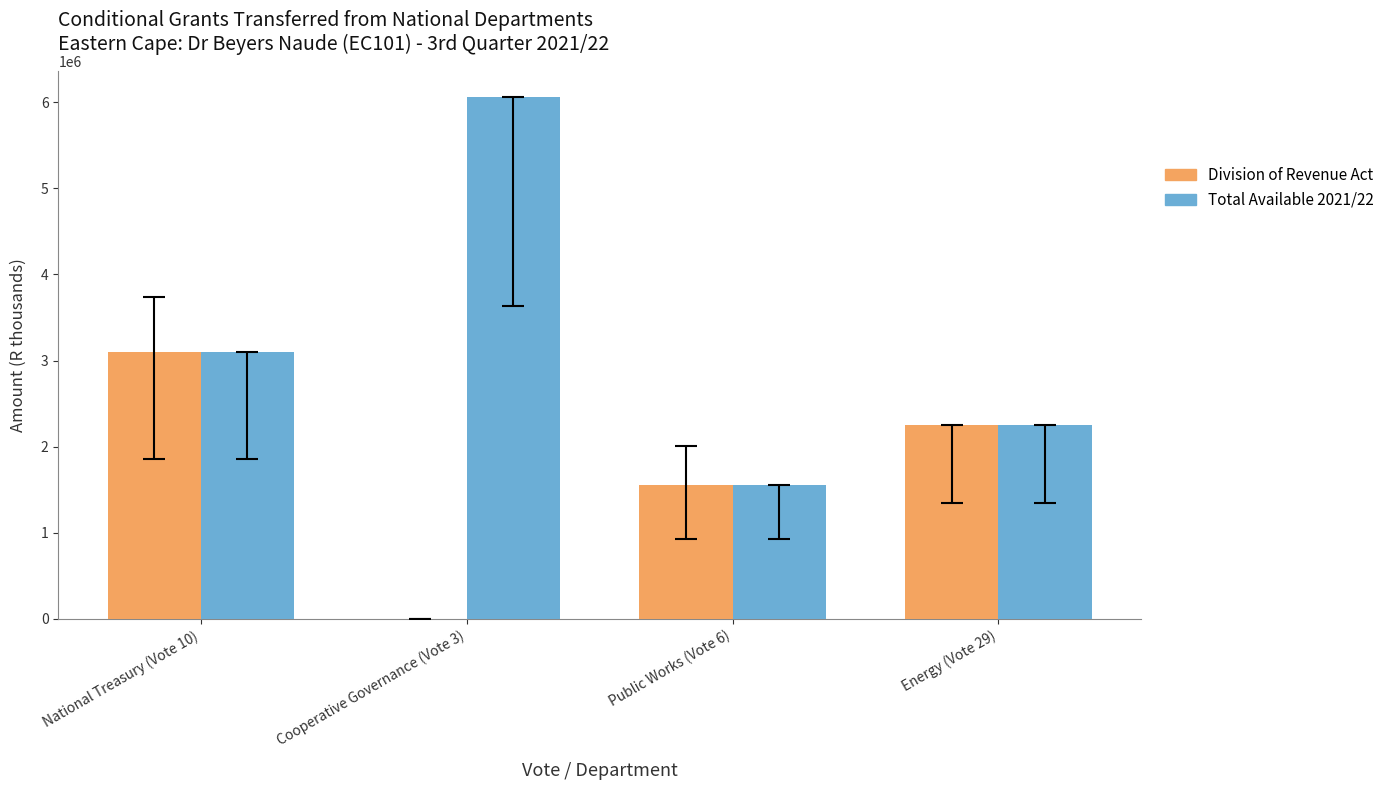

The value of Total Available 2021/22 at National Treasury (Vote 10) is 3100000. True or false?

True